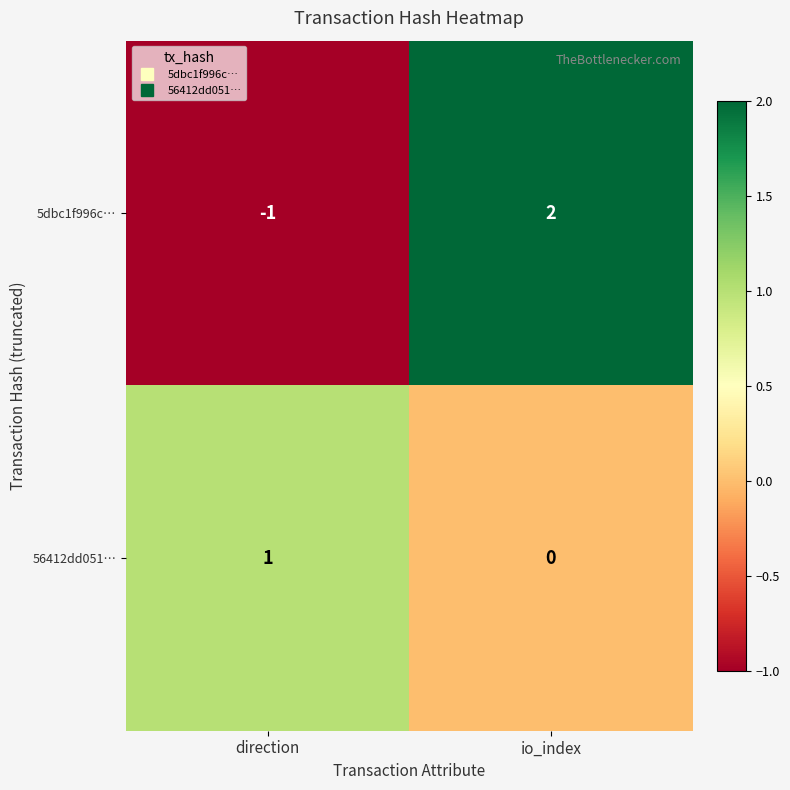

The 5dbc1f996c… series shows 2 at io_index. True or false?

True